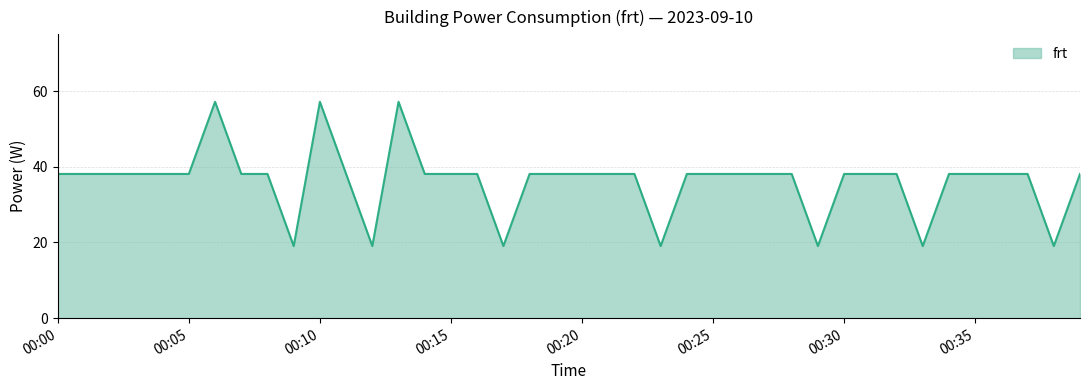

What is the maximum value shown in the chart?

57.2